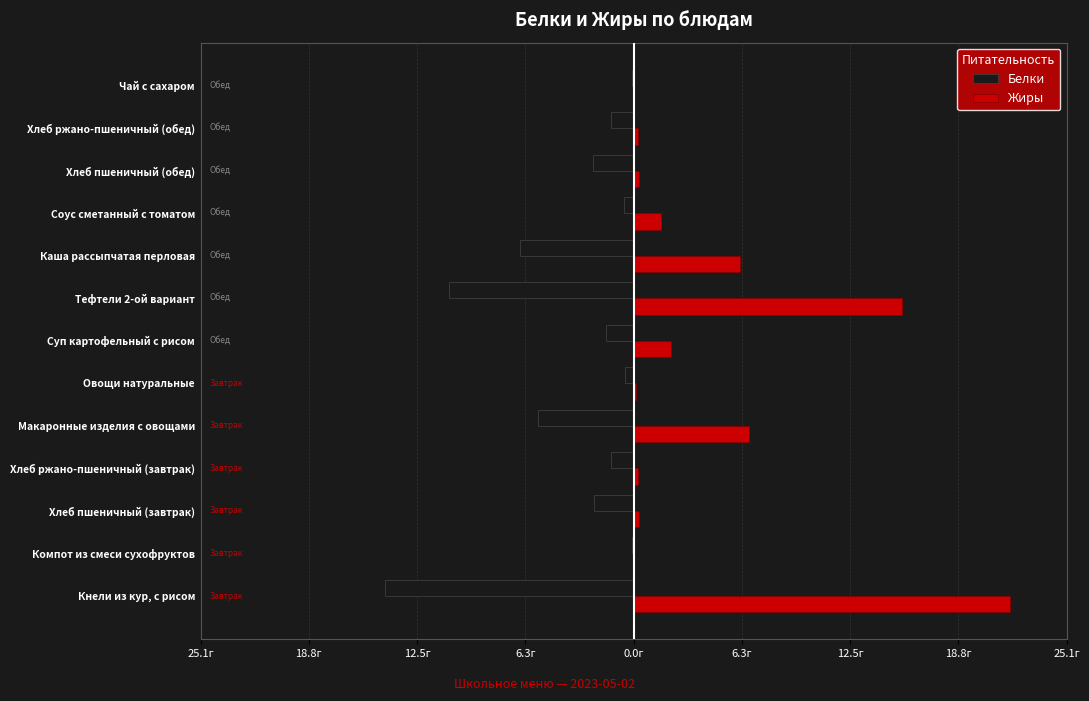

What are all the series names shown in the legend?

Белки, Жиры